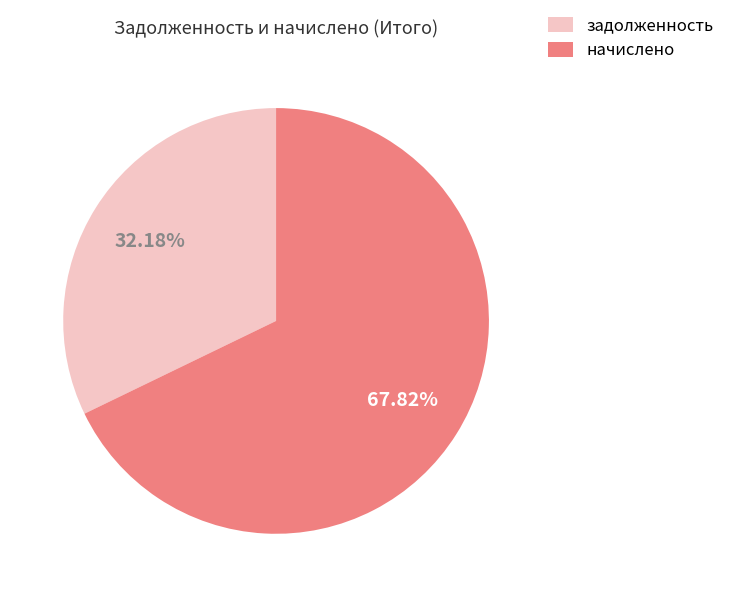

How many slices are in this pie chart?

2